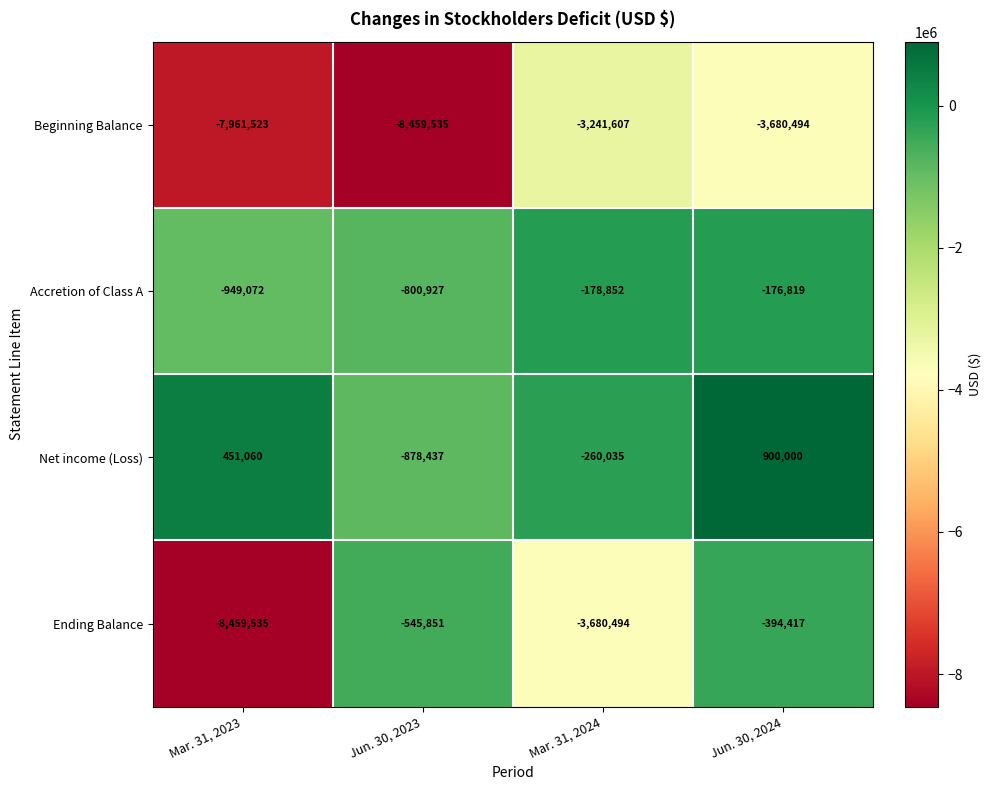

True or false: Ending Balance has a value of -304755 at Jun. 30, 2023.

False